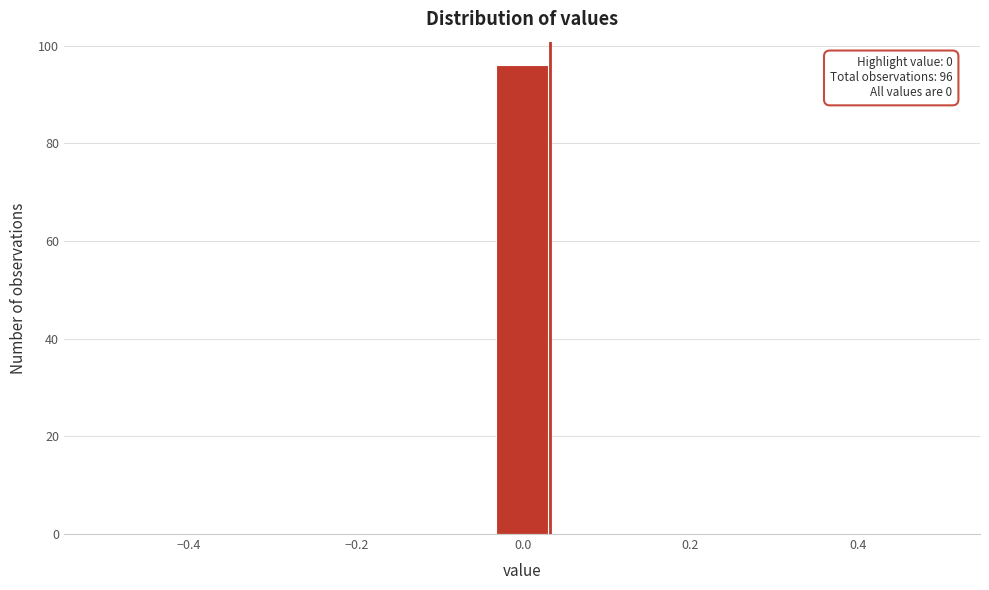

Around what value on the x-axis is the tallest bar? Give the approximate position of its centre, as read against the axis.

0.00